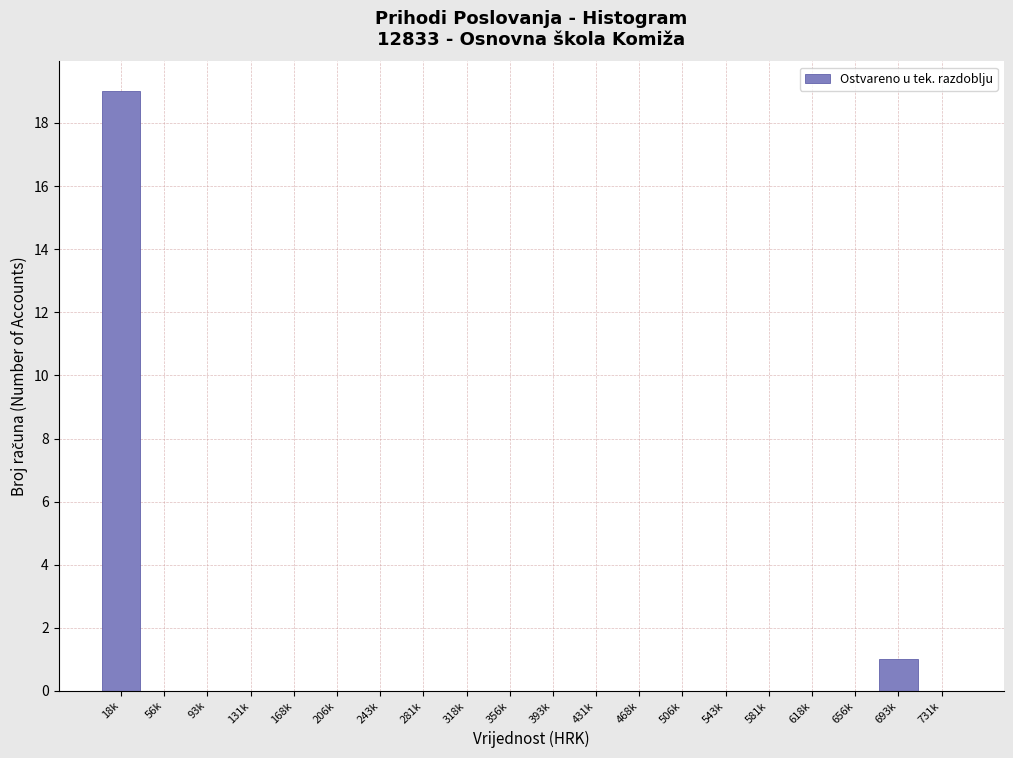

Reading left to right, transcribe all the data shown in this chart.

18k=19	56k=0	93k=0	131k=0	168k=0	206k=0	243k=0	281k=0	318k=0	356k=0	393k=0	431k=0	468k=0	506k=0	543k=0	581k=0	618k=0	656k=0	693k=1	731k=0